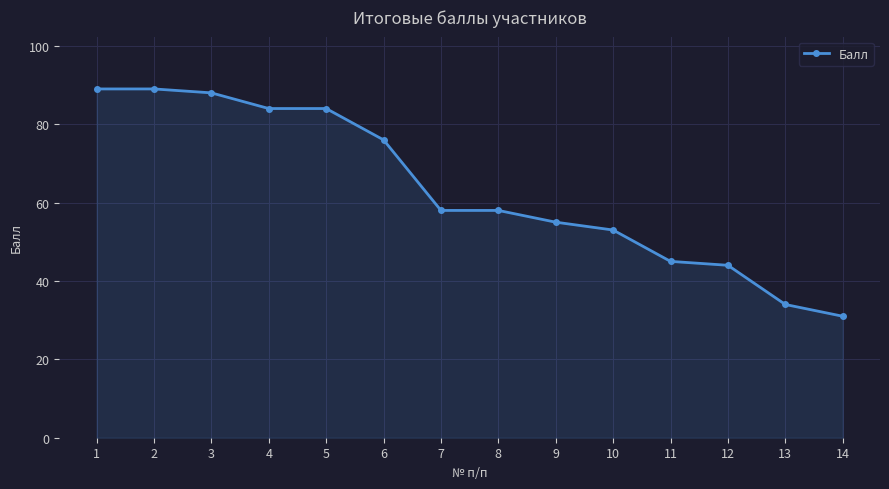

What is the value of the 9th point from the left?

55